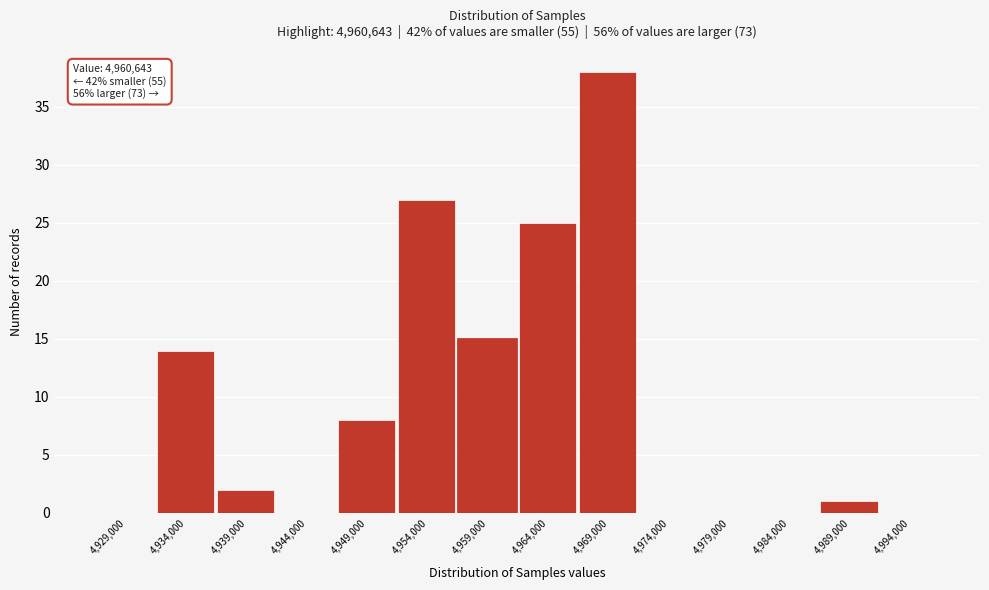

Reading right to left, list all the values displayed in this chart.

4,994,000=0	4,989,000=1	4,984,000=0	4,979,000=0	4,974,000=0	4,969,000=38	4,964,000=25	4,959,000=15	4,954,000=27	4,949,000=8	4,944,000=0	4,939,000=2	4,934,000=14	4,929,000=0